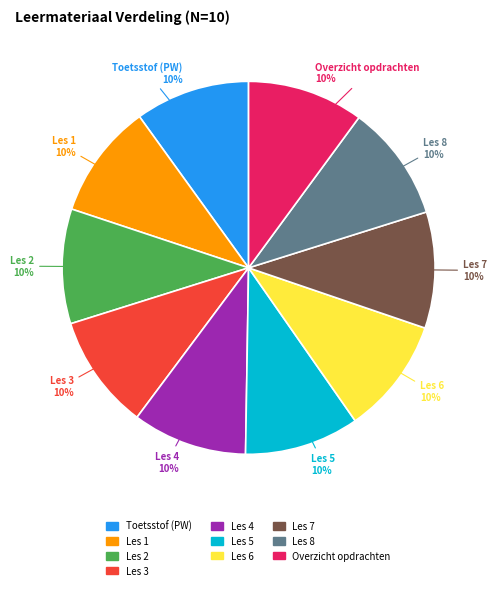

The Les 6 slice represents 10% of the pie. True or false?

True